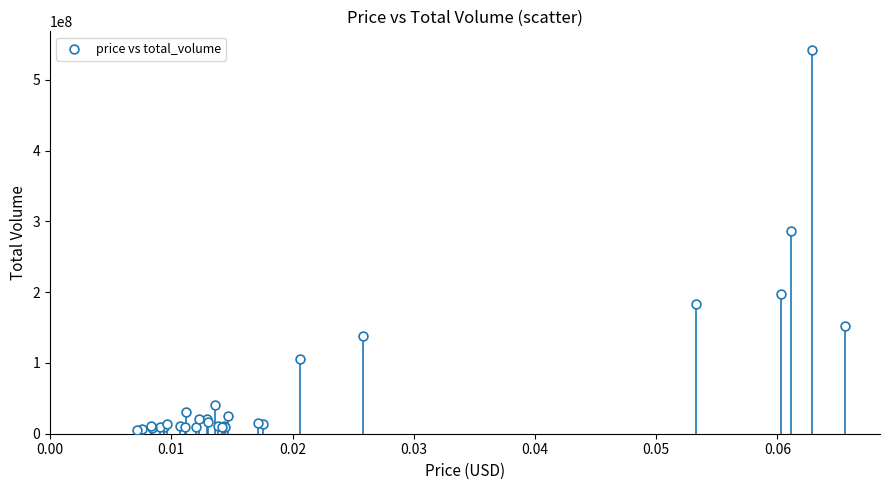

What Y value in the scatter plot is closest to 273423375?

285894512.7